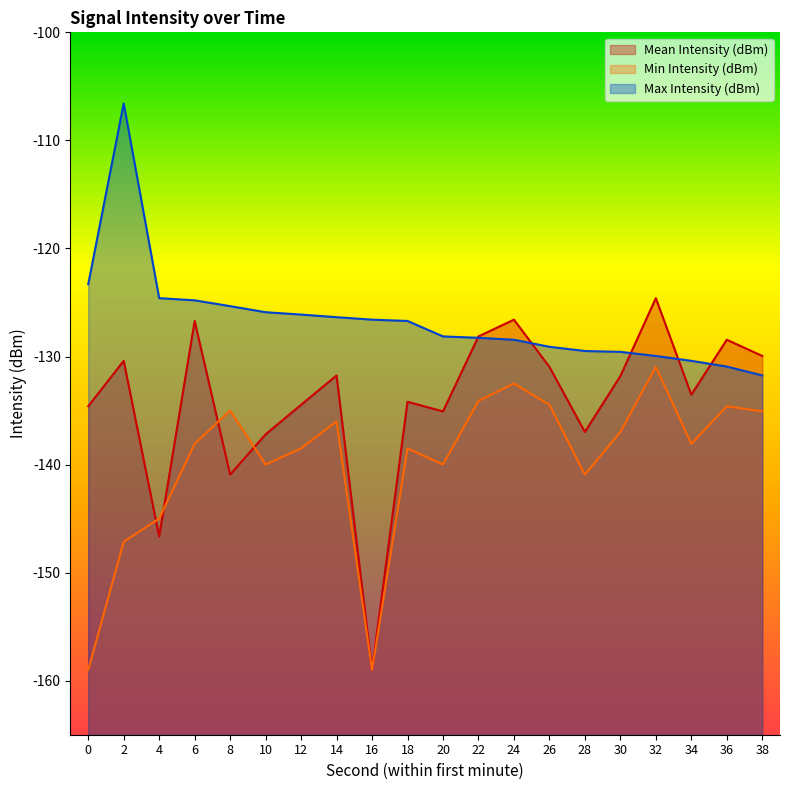

Which series has the largest range (max minus min)?

Mean Intensity (dBm)